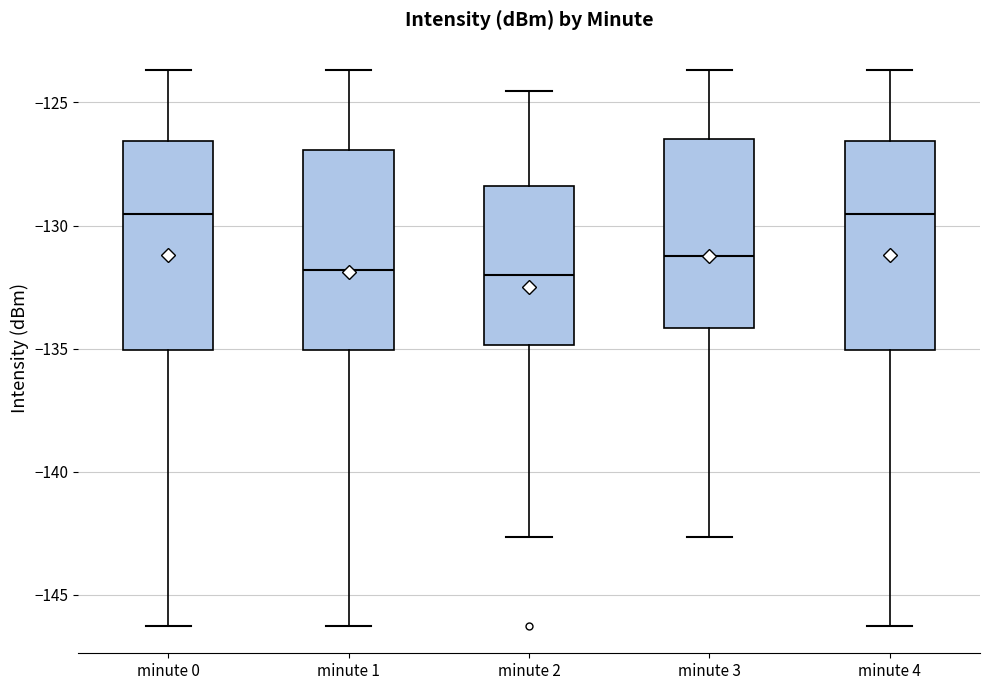

Where does the median line of the box for minute 4 sit on the y-axis? The values are not printed on the chart, so give them approximately, as read against the axis.

-129.5